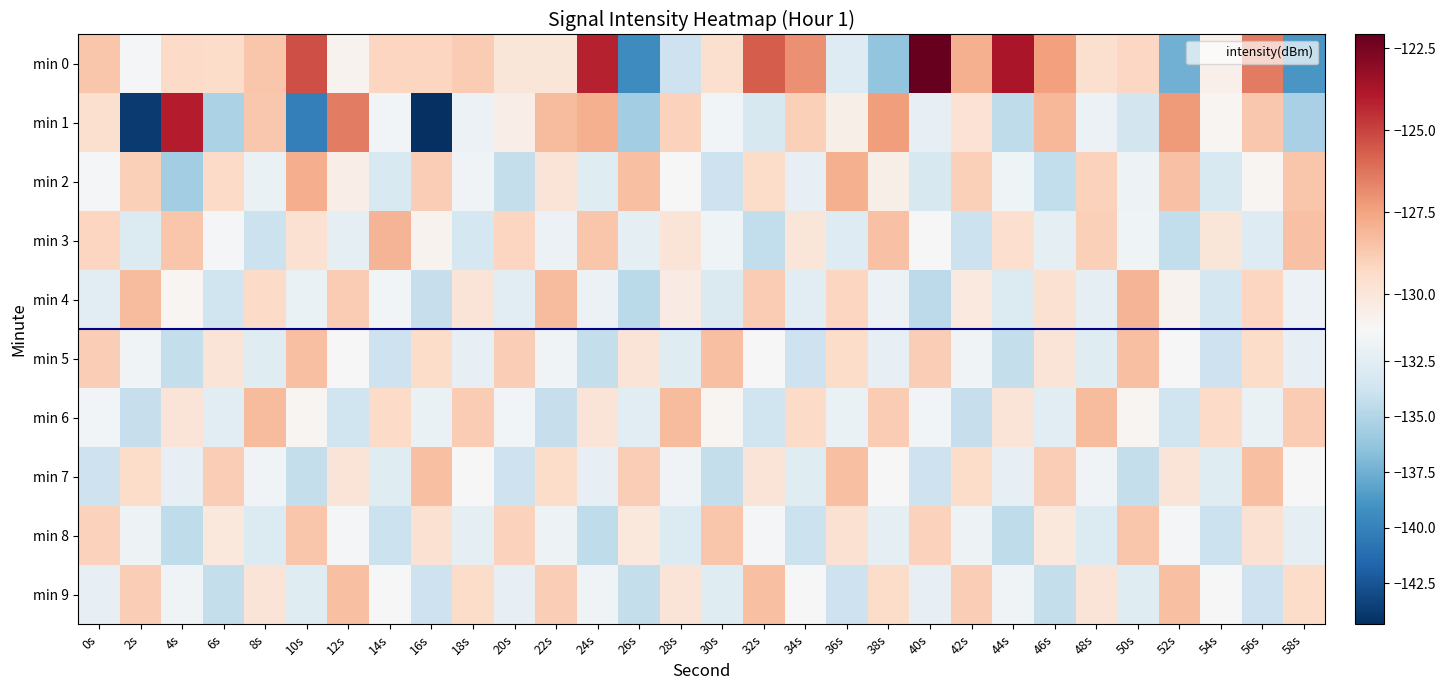

What is the total value across all series at 36s?

-1306.5